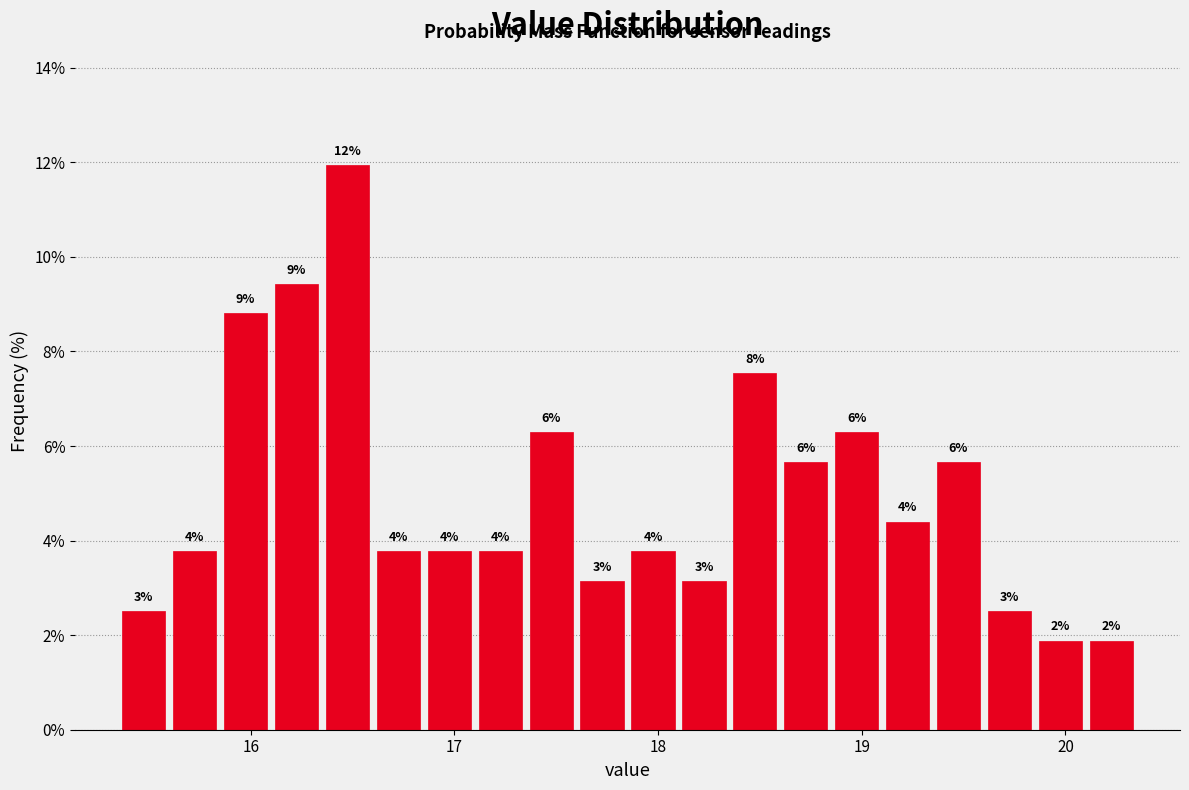

Read against the x-axis, roughly where is the centre of the tallest bar?

16.5